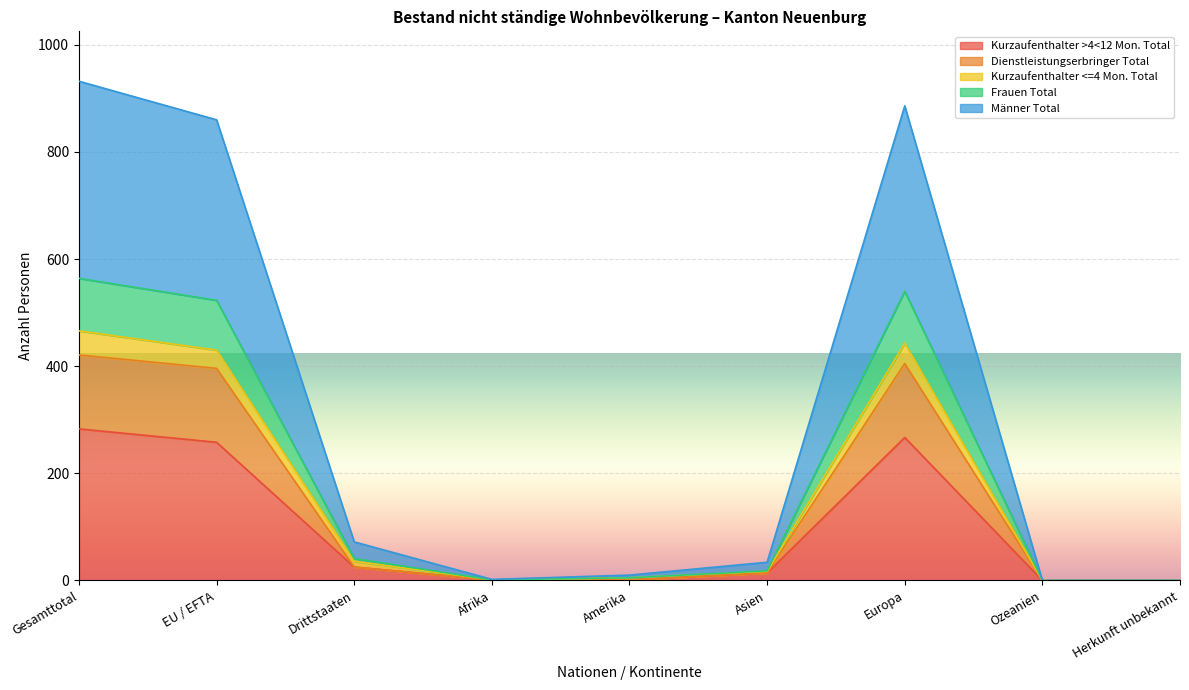

What is the label of the 3rd point from the right?

Europa